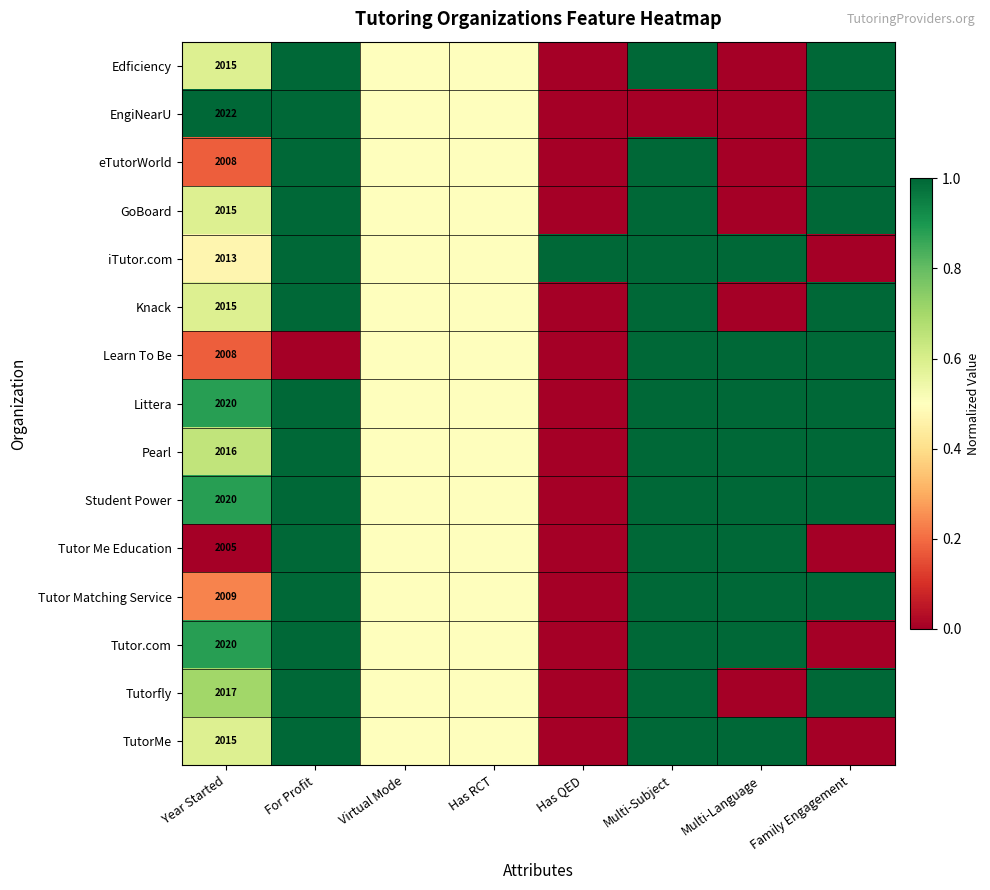

Is it true that iTutor.com equals 2013.0 at Year Started?

True